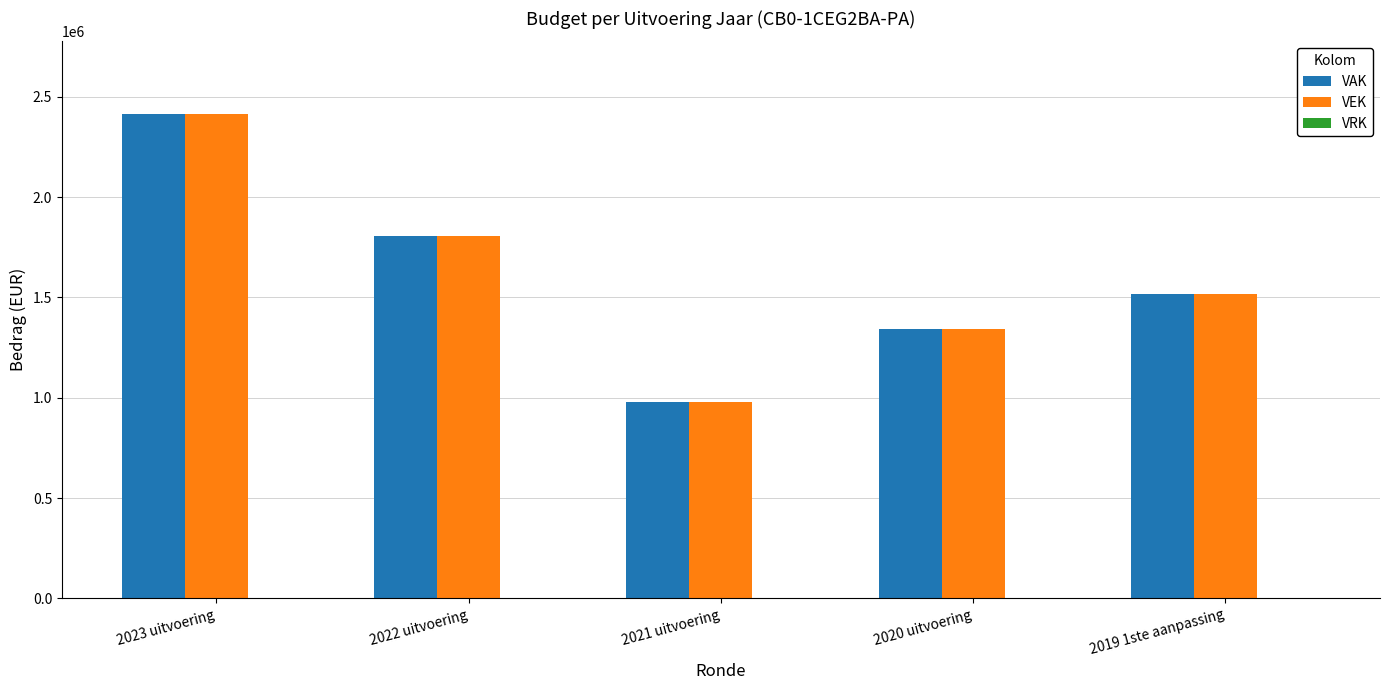

How many values in the VAK series are below 1515393?

2